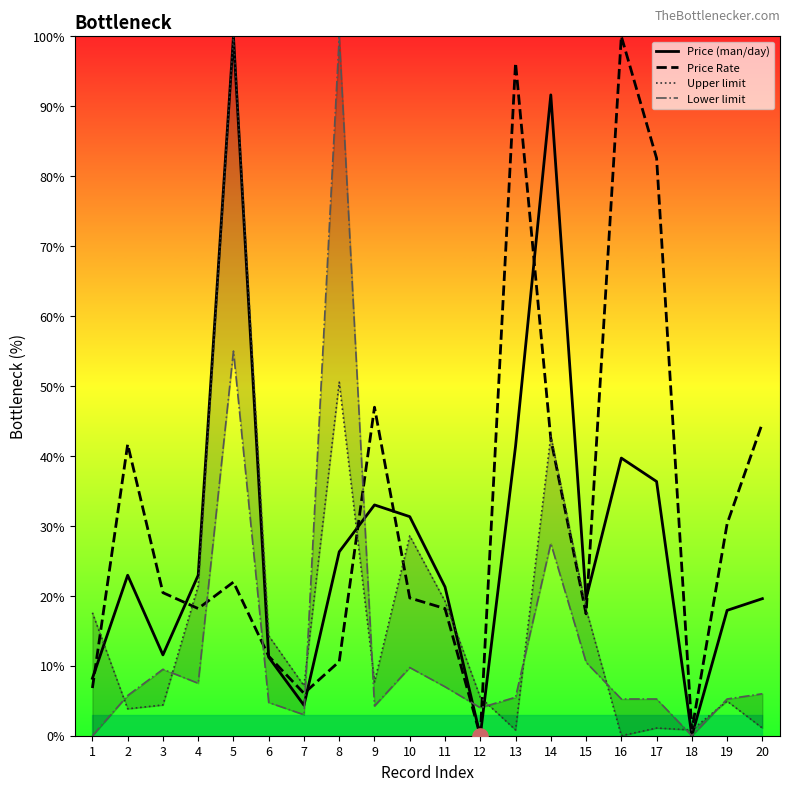

Which series reaches the maximum Y coordinate?

Price (man/day)